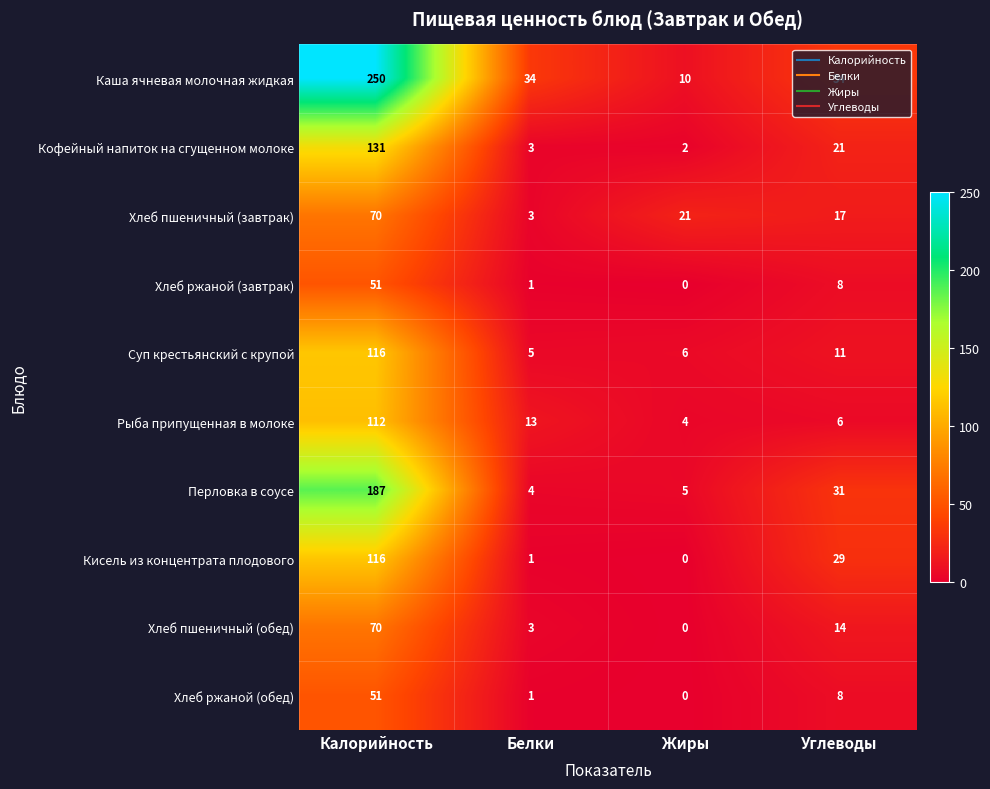

What is the difference between the maximum and minimum values in the Каша ячневая молочная жидкая series?

240